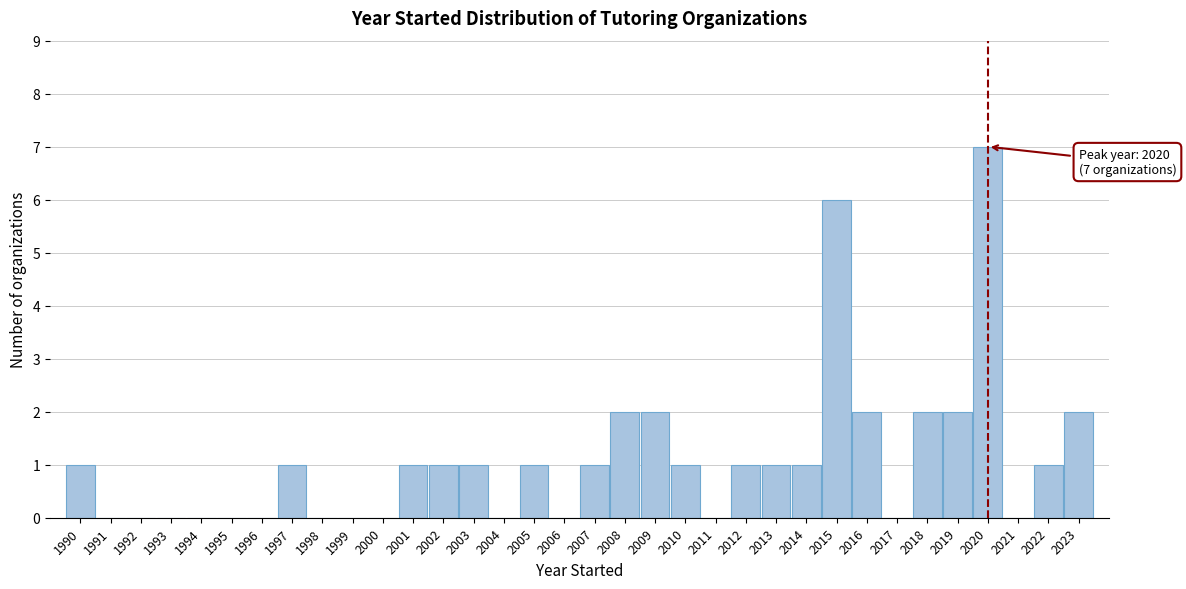

Over which range of the x-axis is the bar tallest?

2019.5 to 2020.5